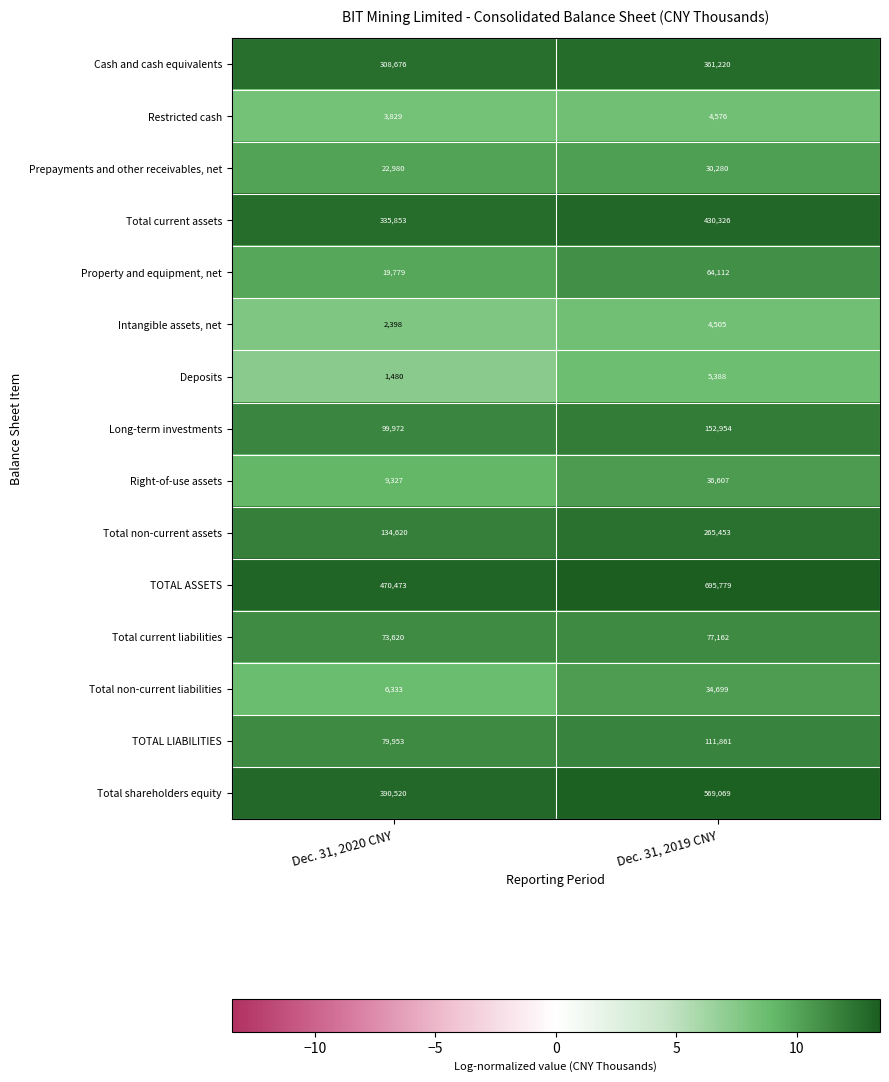

The Intangible assets, net series shows 2398 at Dec. 31, 2020 CNY. True or false?

True